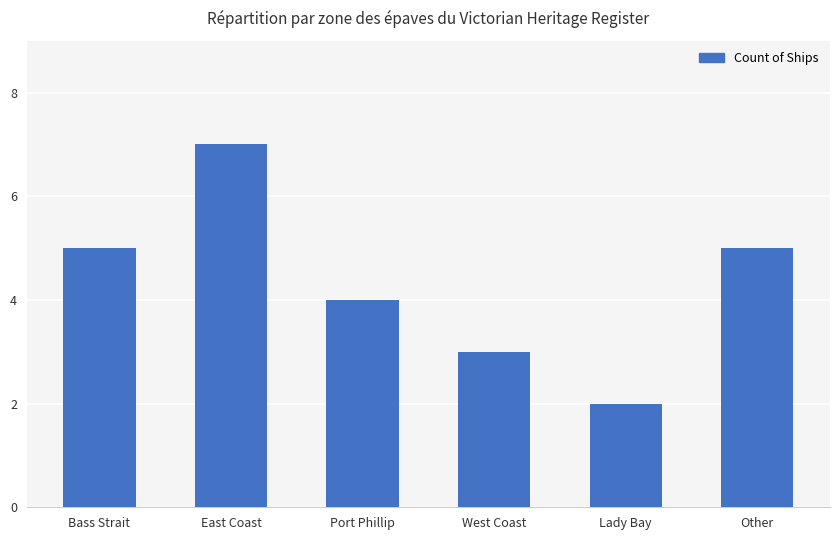

Reading left to right, transcribe all the data shown in this chart.

5	7	4	3	2	5